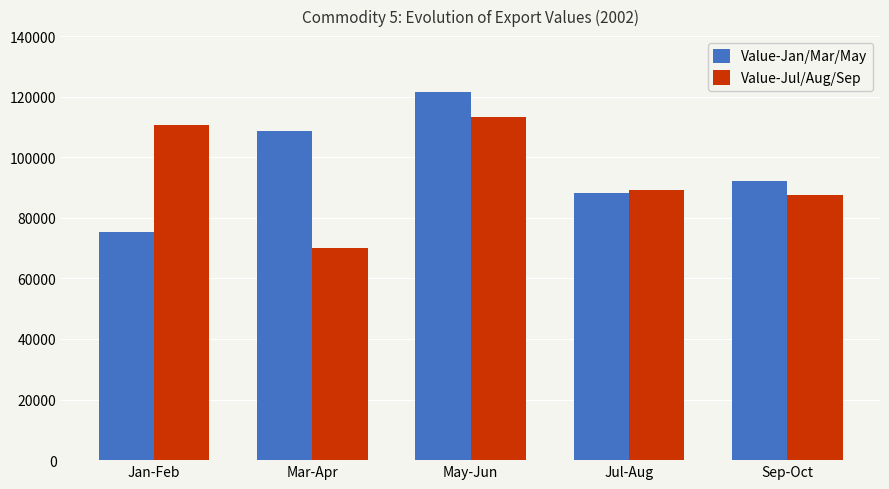

At which category is the sum across all series the highest?

May-Jun